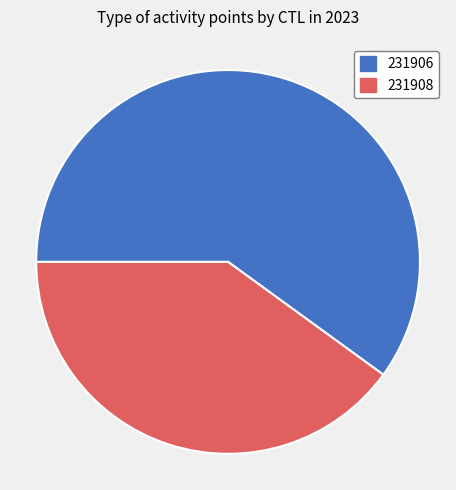

What is the ratio of the value at 231906 to the value at 231908?

1.5